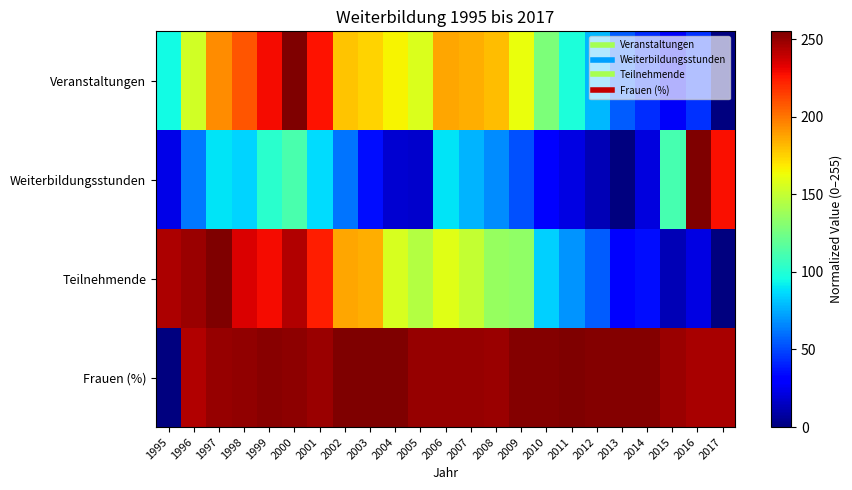

At which category is the sum across all series the highest?

2000